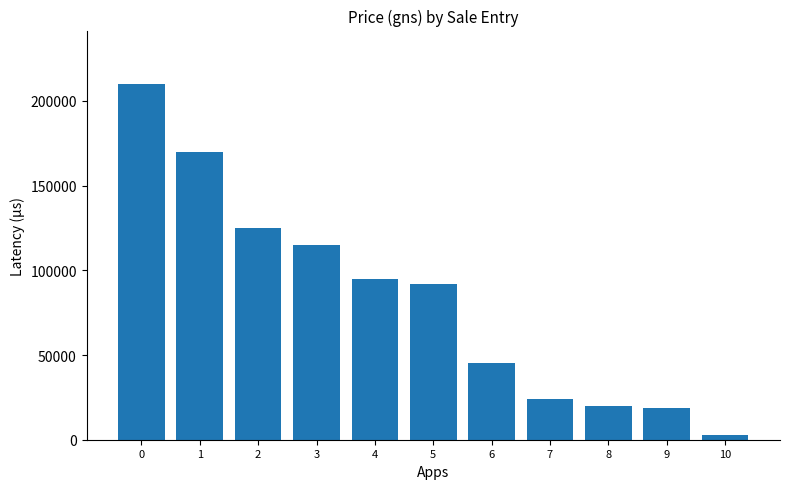

Is it true that the value at 7 is 24000?

True